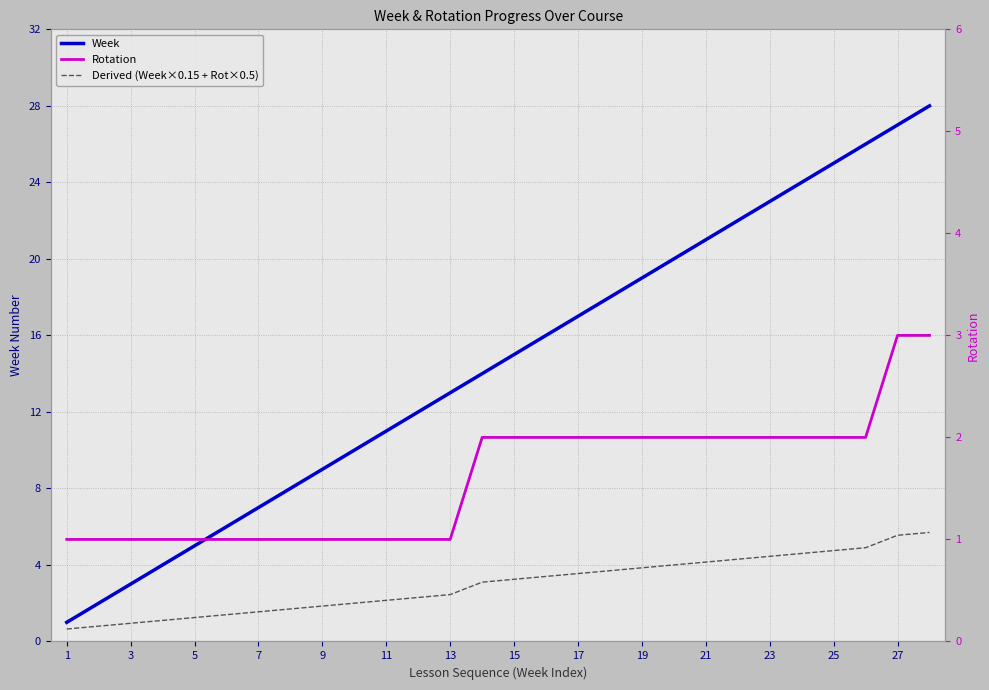

Reading right to left, list all the values displayed in this chart.

Week: 28.0	27.0	26.0	25.0	24.0	23.0	22.0	21.0	20.0	19.0	18.0	17.0	16.0	15.0	14.0	13.0	12.0	11.0	10.0	9.0	8.0	7.0	6.0	5.0	4.0	3.0	2.0	1.0
Derived (Week×0.15 + Rot×0.5): 5.7	5.5	4.9	4.8	4.6	4.4	4.3	4.2	4.0	3.9	3.7	3.5	3.4	3.2	3.1	2.5	2.3	2.1	2.0	1.8	1.7	1.6	1.4	1.2	1.1	0.9	0.8	0.7
Rotation: 3.0	3.0	2.0	2.0	2.0	2.0	2.0	2.0	2.0	2.0	2.0	2.0	2.0	2.0	2.0	1.0	1.0	1.0	1.0	1.0	1.0	1.0	1.0	1.0	1.0	1.0	1.0	1.0